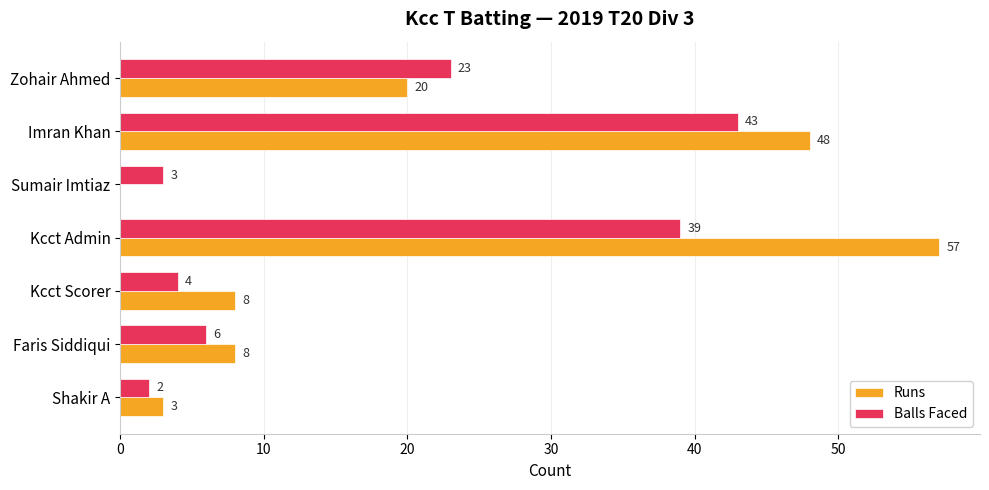

What are all the series names shown in the legend?

Runs, Balls Faced